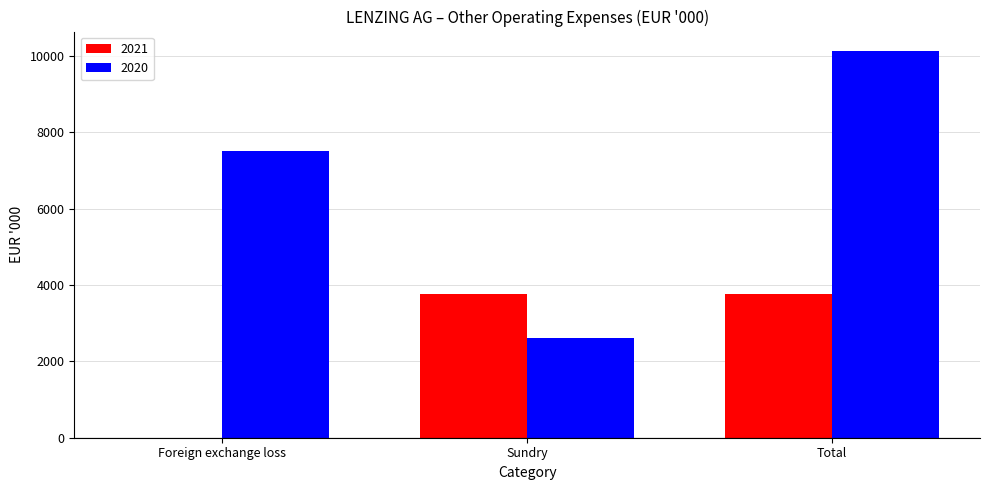

Between Foreign exchange loss and Total, which series saw the biggest shift?

2021